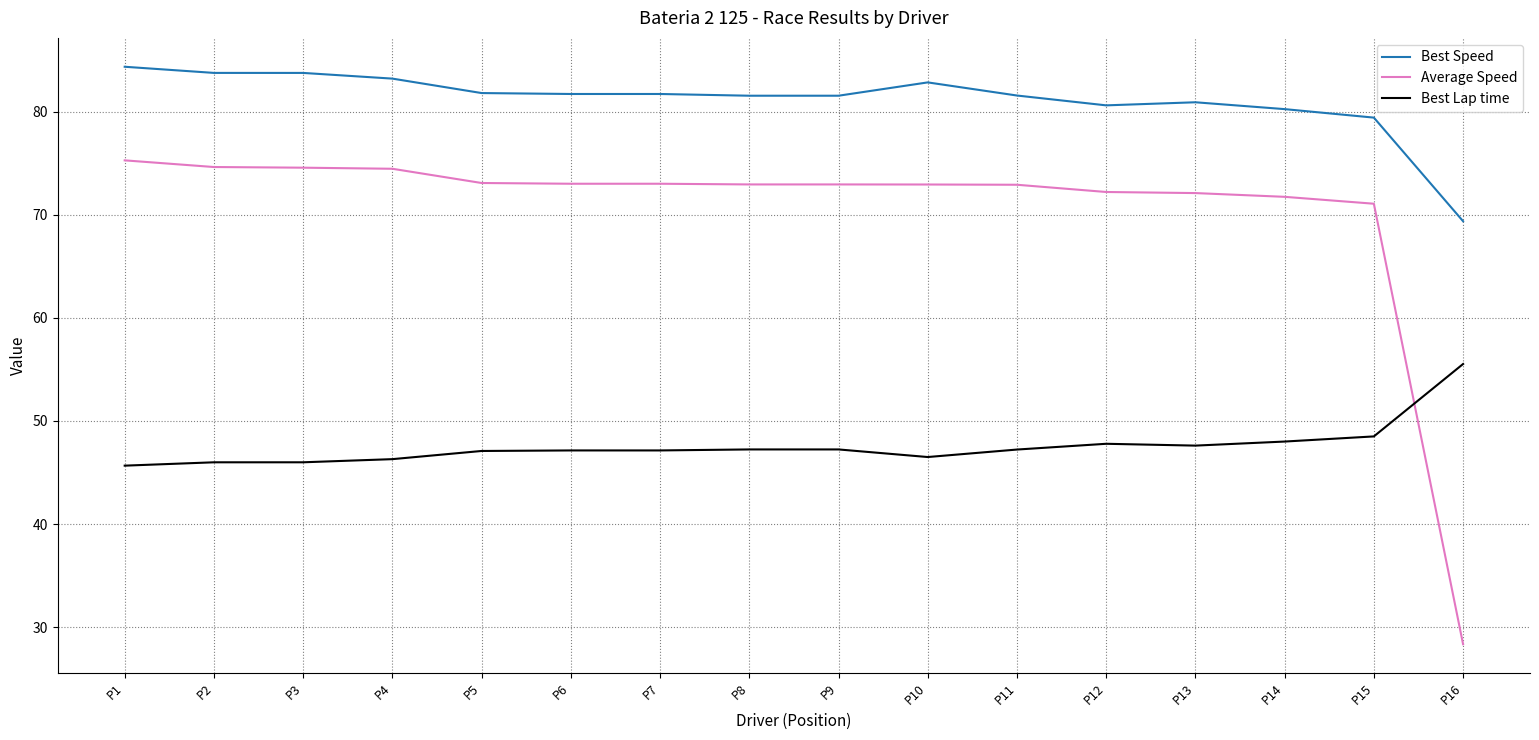

Rank the series by their maximum value, from highest to lowest.

Best Speed, Average Speed, Best Lap time